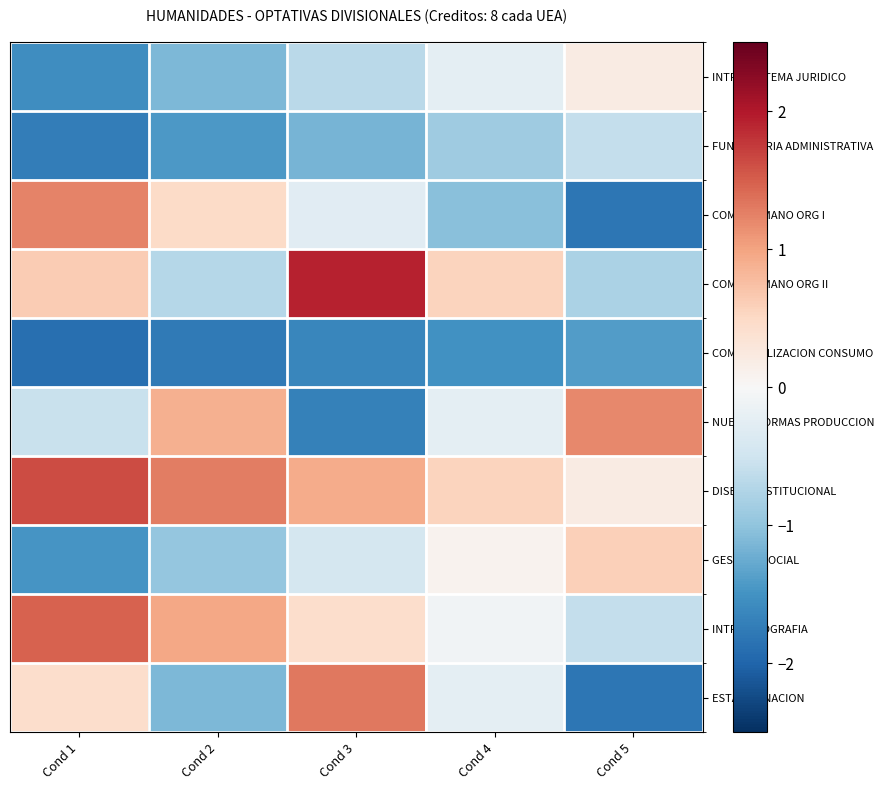

Reading left to right, what are all the values shown in this chart?

INTRO SISTEMA JURIDICO: Cond 1=-1.6	Cond 2=-1.1	Cond 3=-0.7	Cond 4=-0.2	Cond 5=0.2
FUND TEORIA ADMINISTRATIVA: Cond 1=-1.7	Cond 2=-1.4	Cond 3=-1.2	Cond 4=-0.9	Cond 5=-0.6
COMP HUMANO ORG I: Cond 1=1.2	Cond 2=0.5	Cond 3=-0.3	Cond 4=-1.0	Cond 5=-1.8
COMP HUMANO ORG II: Cond 1=0.6	Cond 2=-0.7	Cond 3=1.9	Cond 4=0.6	Cond 5=-0.8
COMERCIALIZACION CONSUMO: Cond 1=-1.9	Cond 2=-1.8	Cond 3=-1.6	Cond 4=-1.5	Cond 5=-1.4
NUEVAS FORMAS PRODUCCION: Cond 1=-0.6	Cond 2=0.9	Cond 3=-1.7	Cond 4=-0.2	Cond 5=1.2
DISENO INSTITUCIONAL: Cond 1=1.6	Cond 2=1.3	Cond 3=0.9	Cond 4=0.6	Cond 5=0.2
GESTION SOCIAL: Cond 1=-1.5	Cond 2=-1.0	Cond 3=-0.4	Cond 4=0.1	Cond 5=0.6
INTRO GEOGRAFIA: Cond 1=1.5	Cond 2=1.0	Cond 3=0.4	Cond 4=-0.1	Cond 5=-0.6
ESTADOS NACION: Cond 1=0.4	Cond 2=-1.1	Cond 3=1.3	Cond 4=-0.2	Cond 5=-1.8